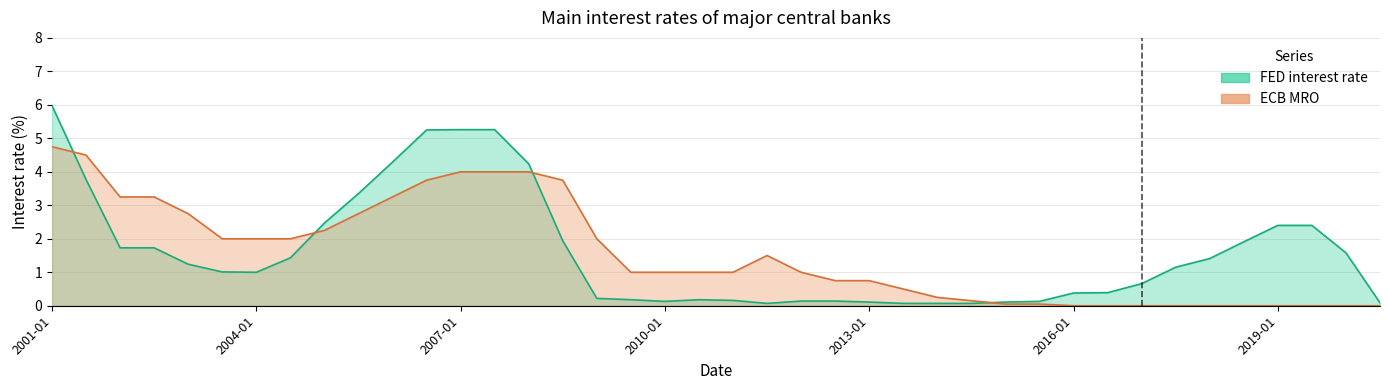

How many intersections are there between ECB and FED?

4